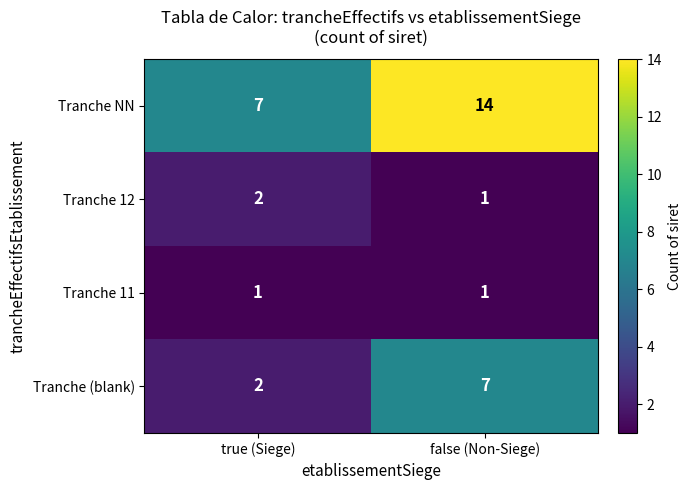

True or false: Tranche 11 has a value of 2 at true (Siege).

False